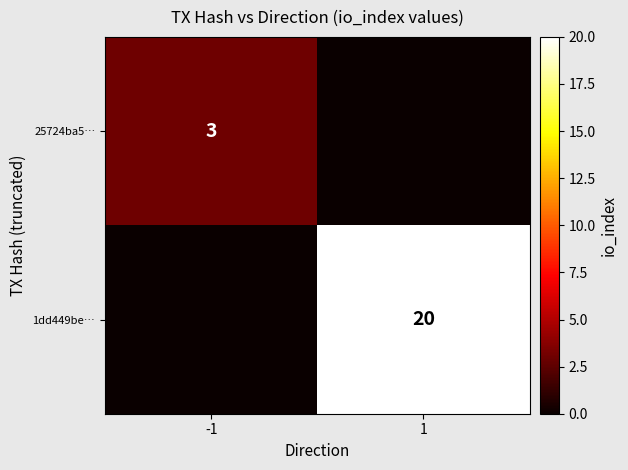

The 25724ba5… series shows 3 at -1. True or false?

True